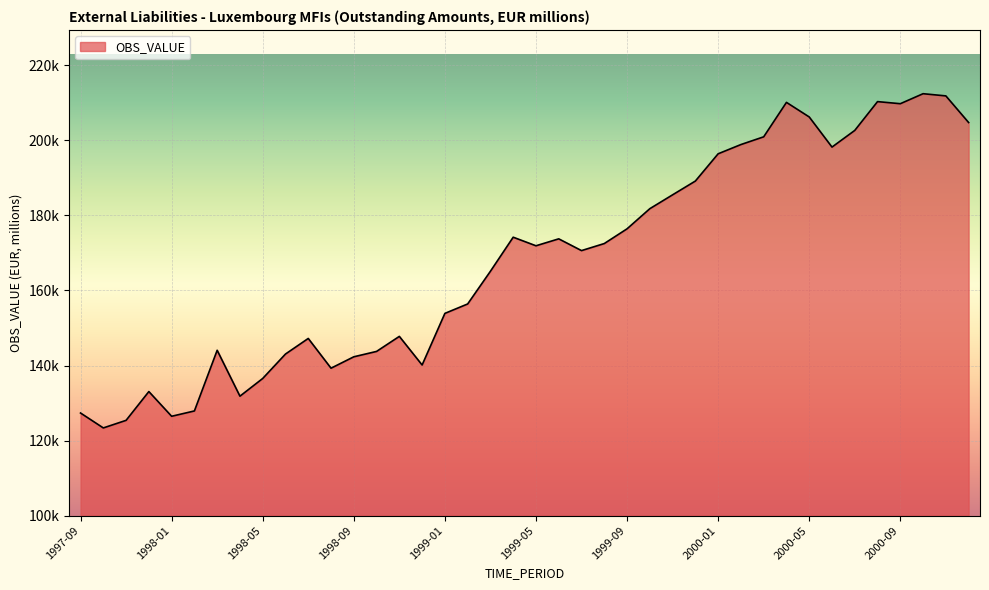

Does the chart display data point markers on the line(s)?

No